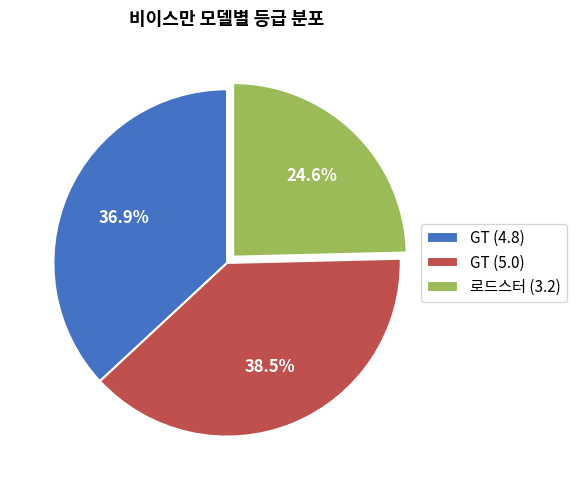

Which has a higher value, 로드스터 (3.2) or GT (5.0)?

GT (5.0)